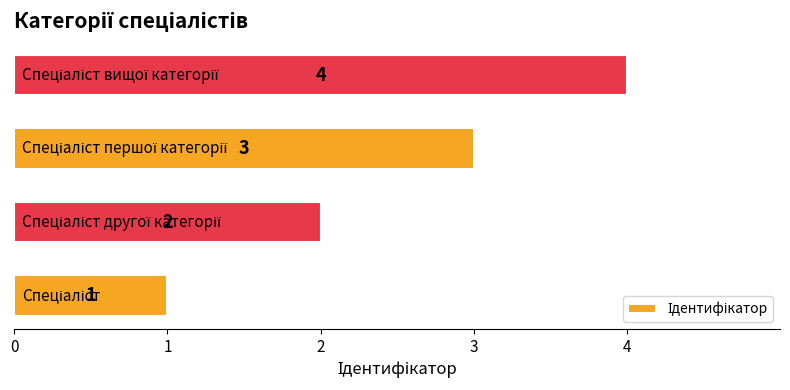

How many values are between 2 and 4?

3